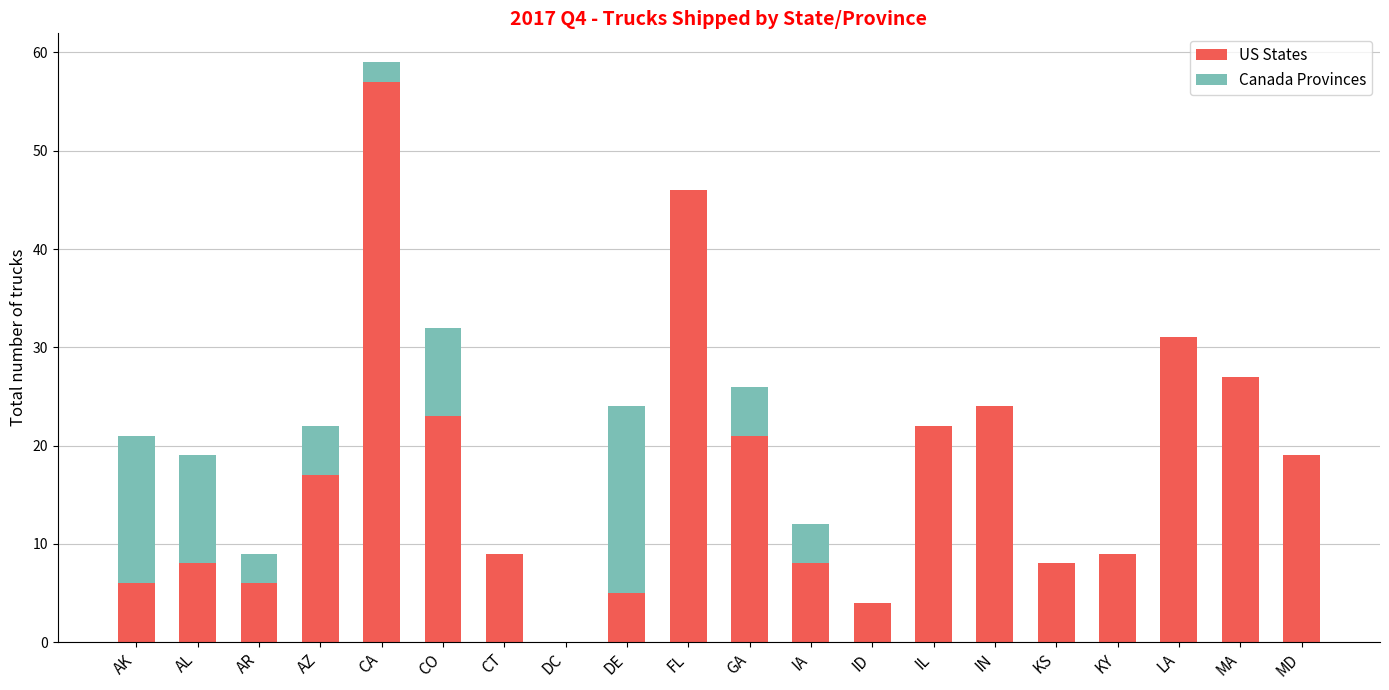

What is the approximate value of US States at MA?

27